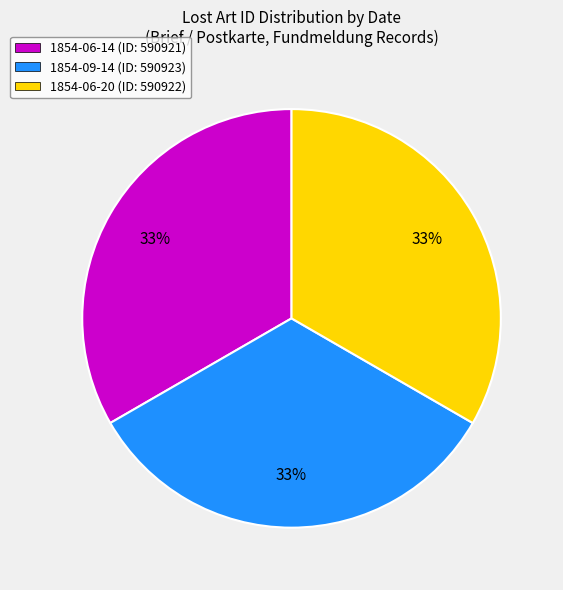

Is there any slice that represents more than half of the pie?

No